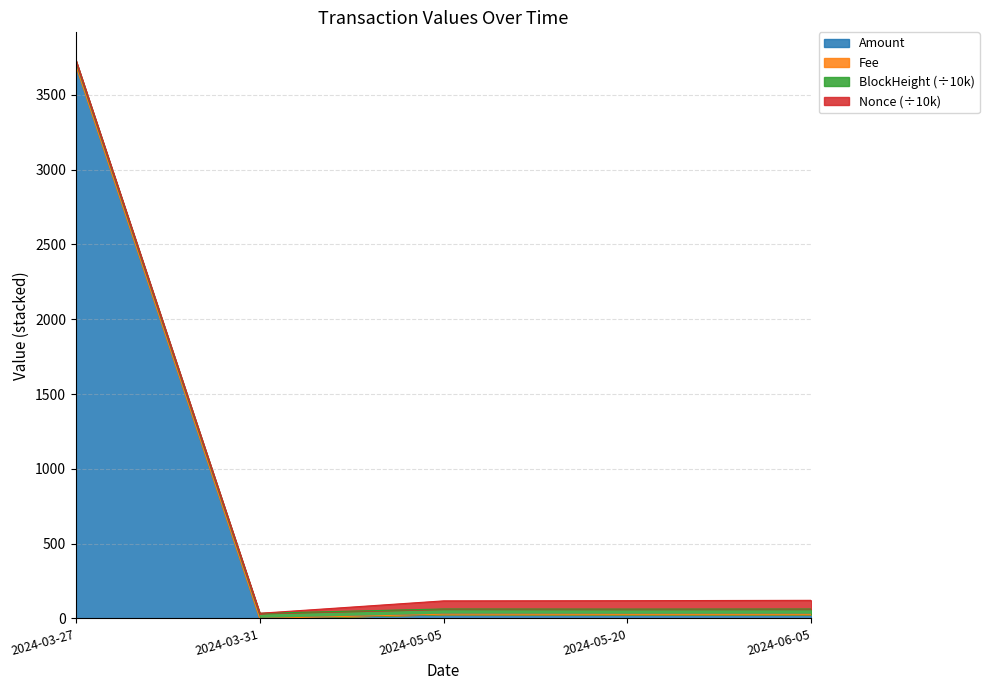

How many data points in Fee are above 26?

4